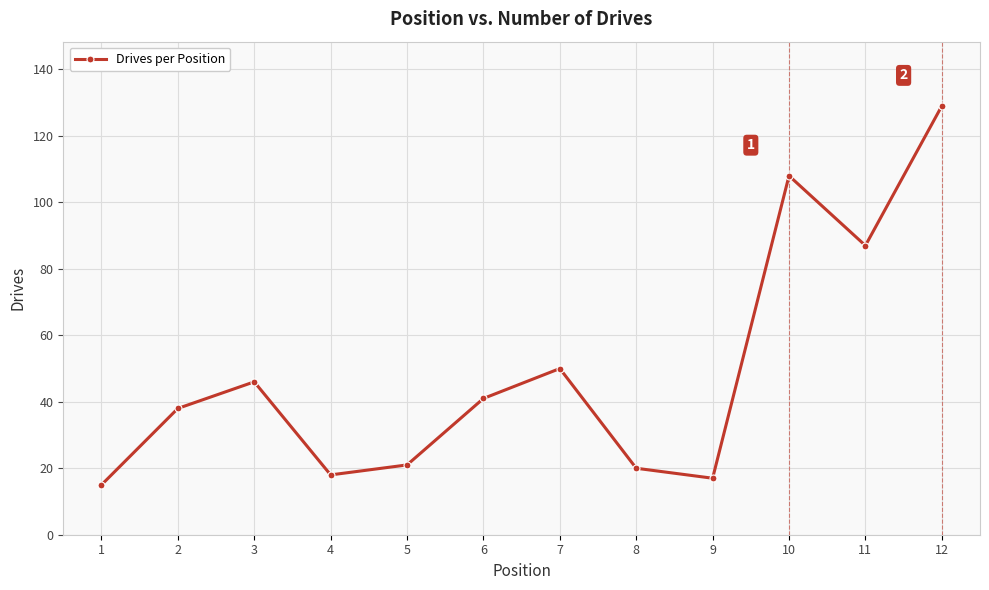

Read the value at 7.

50